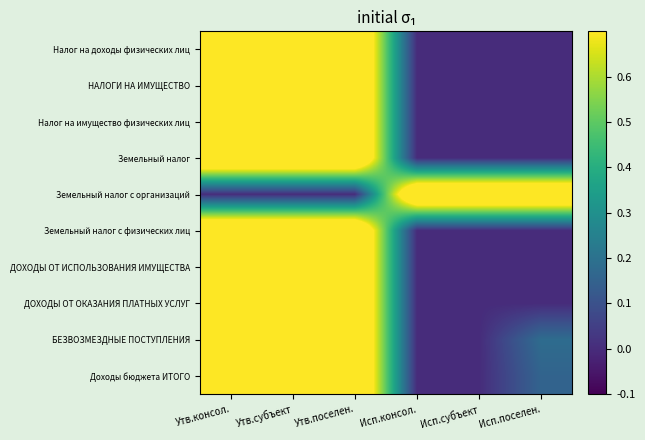

What is the difference between the highest and lowest values at Утв.субъект?

1.0